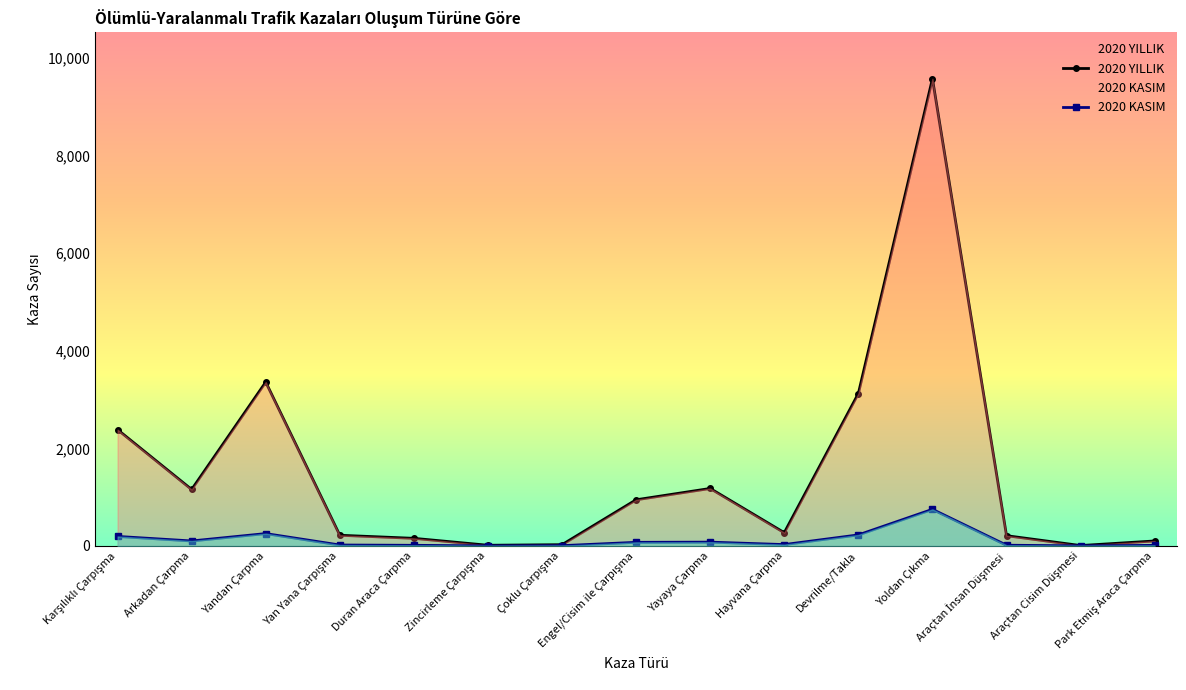

True or false: 2020 KASIM and 2020 YILLIK cross at least once.

False